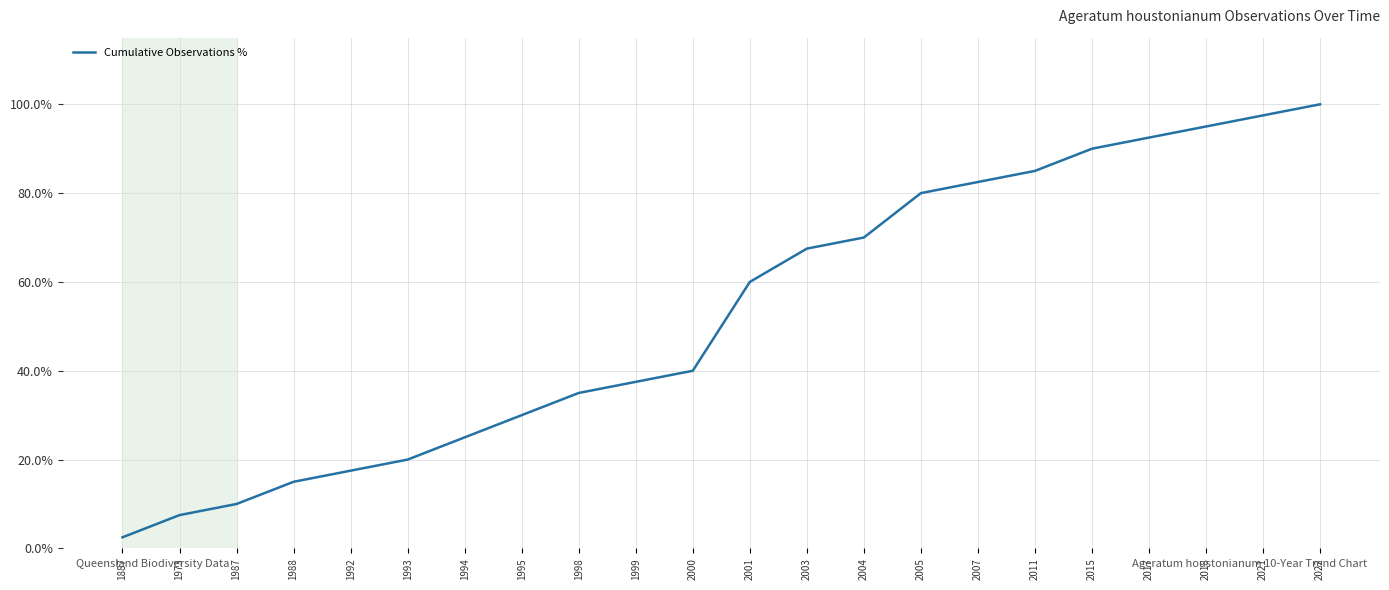

Which has a higher value, 2021 or 1993?

2021